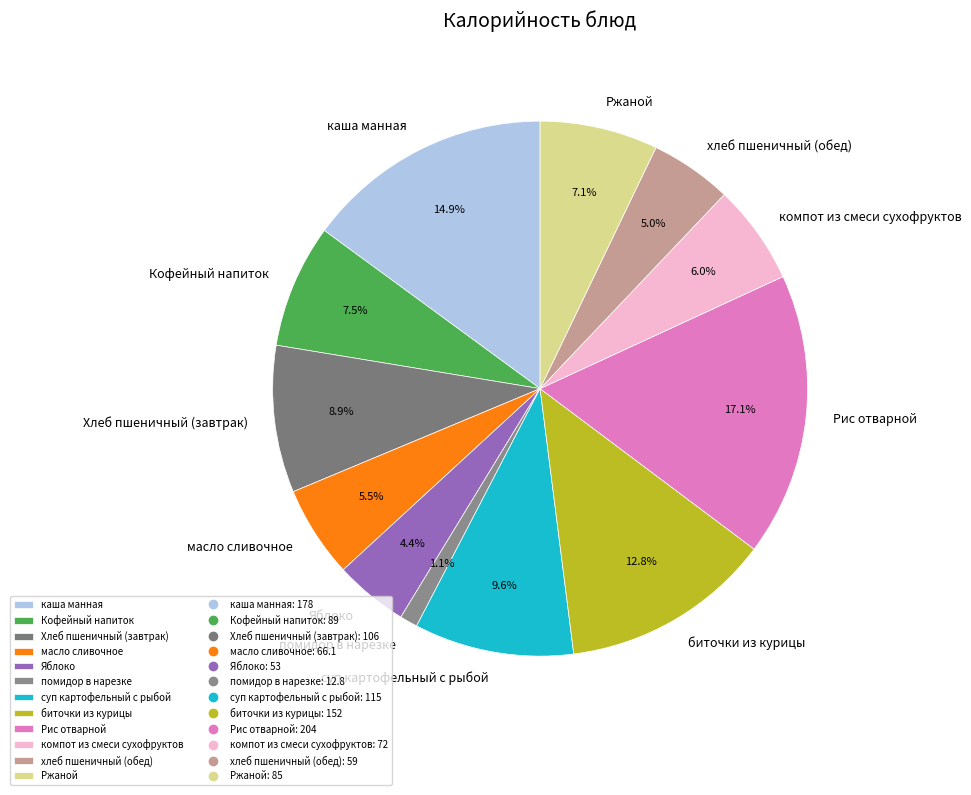

To the nearest percent, what is the average slice percentage?

8%